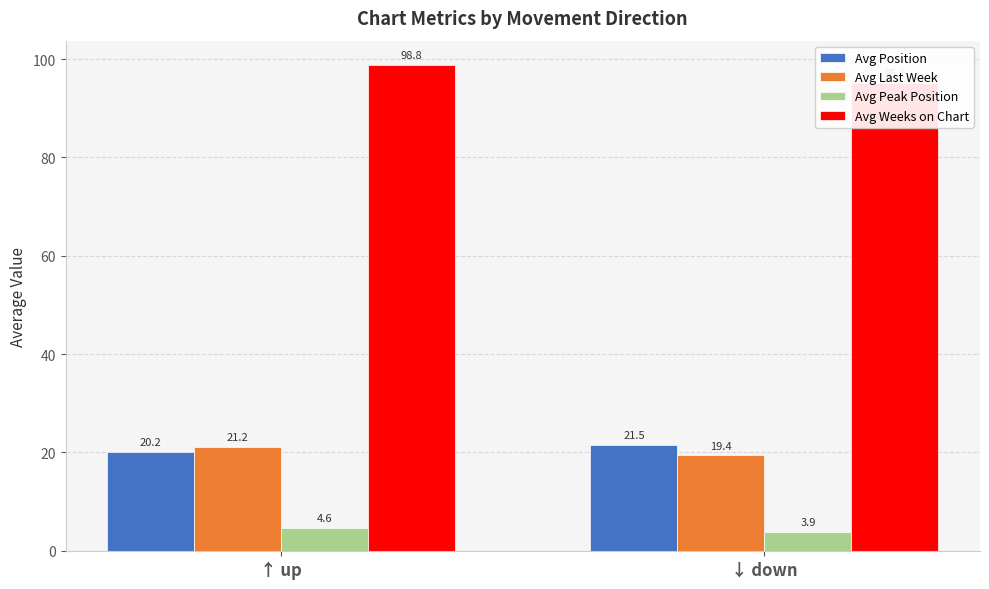

How many groups of bars are there?

2